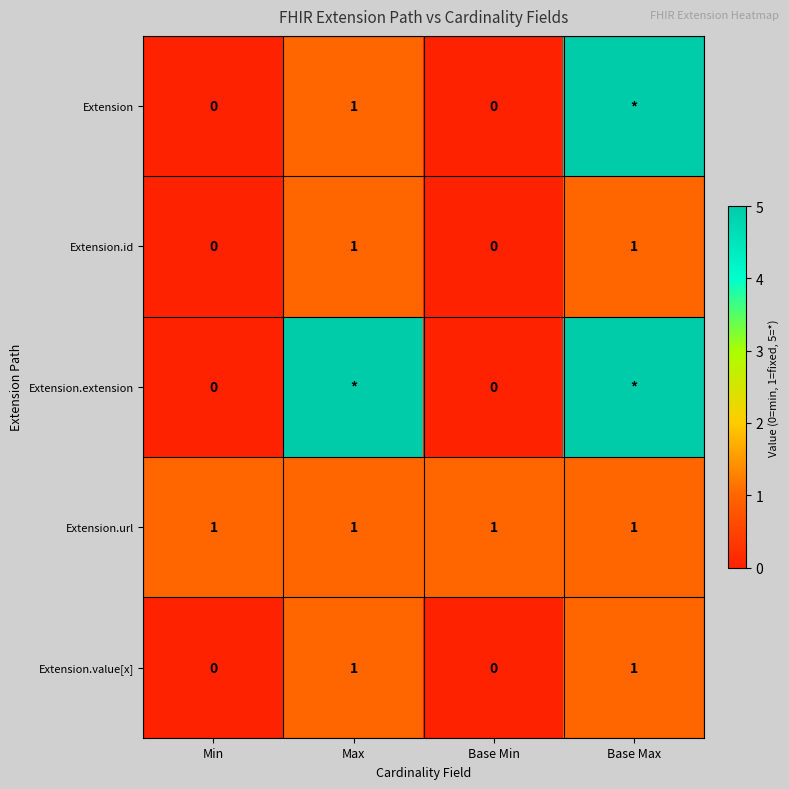

True or false: Extension.id has a value of 1 at Max.

True